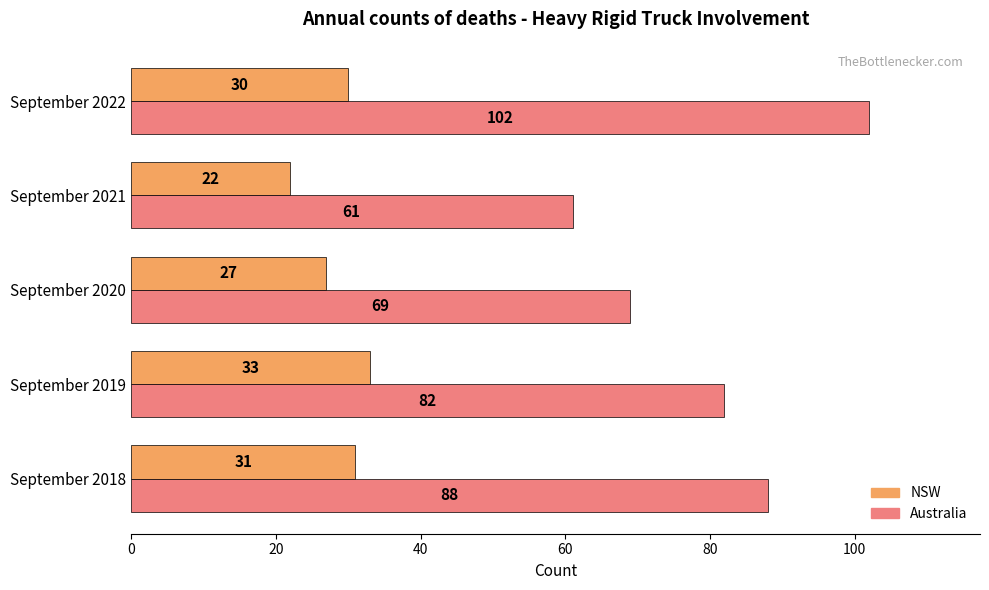

List the series in order of their peak value, highest first.

Australia, NSW